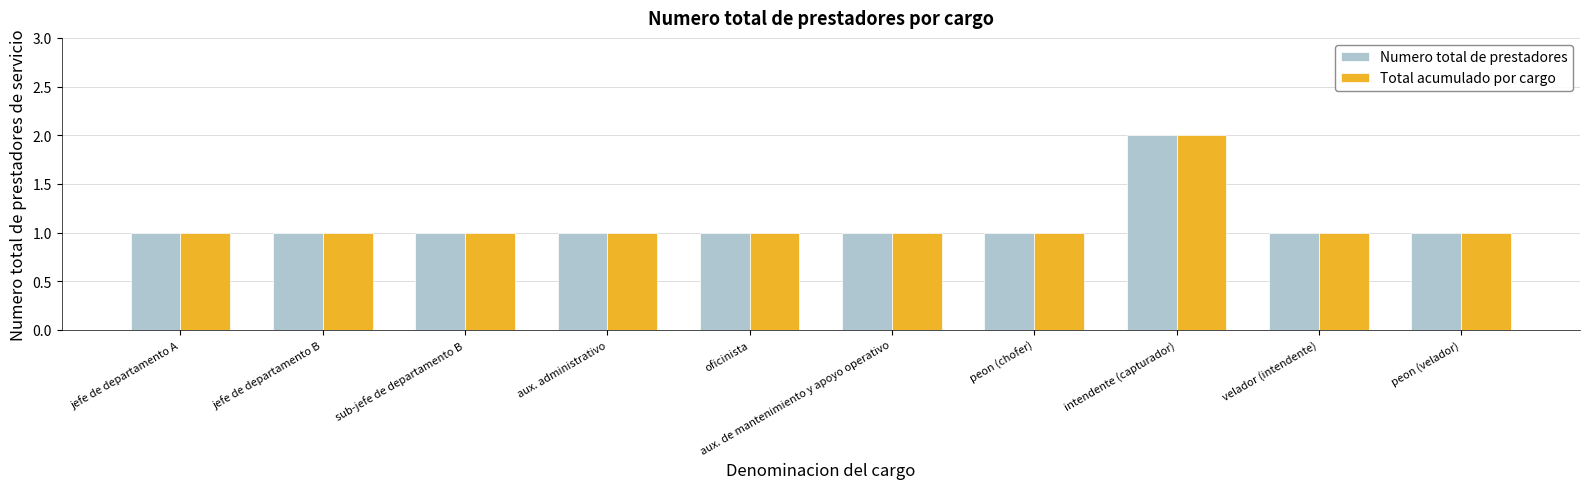

Which category has the highest value in the Numero total de prestadores series?

intendente (capturador)